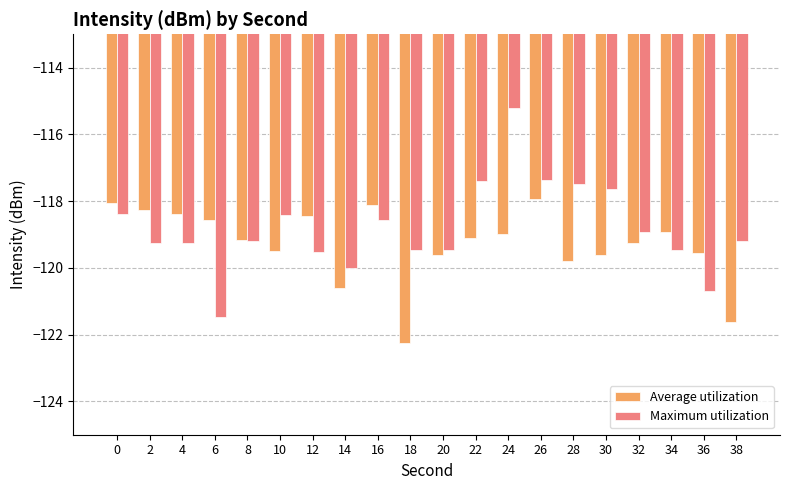

Is the value of Average utilization at 34 greater than the value of Maximum utilization at 10?

No